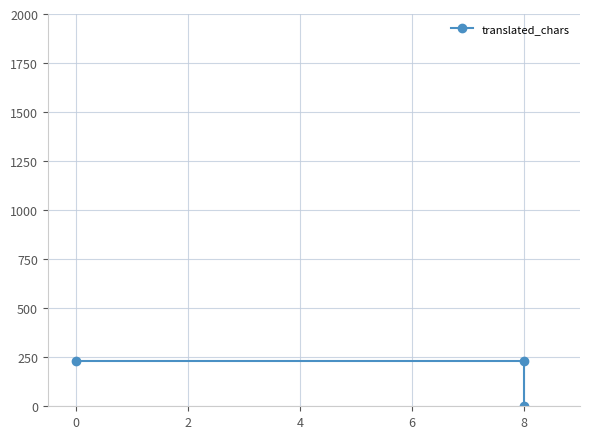

Reading left to right, transcribe all the data shown in this chart.

230	230	0